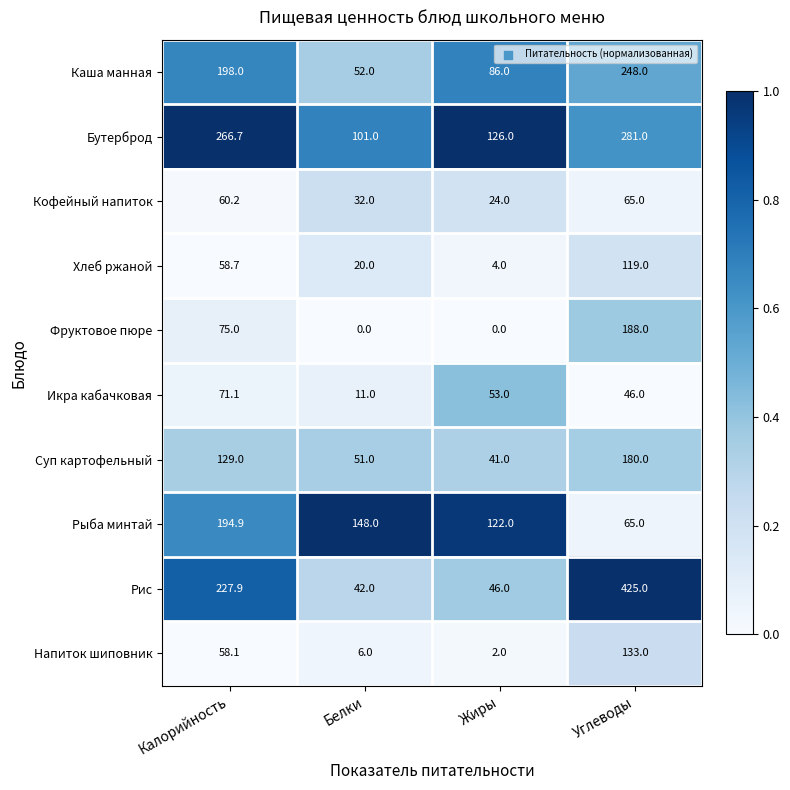

Which label corresponds to the largest value in the chart?

Углеводы